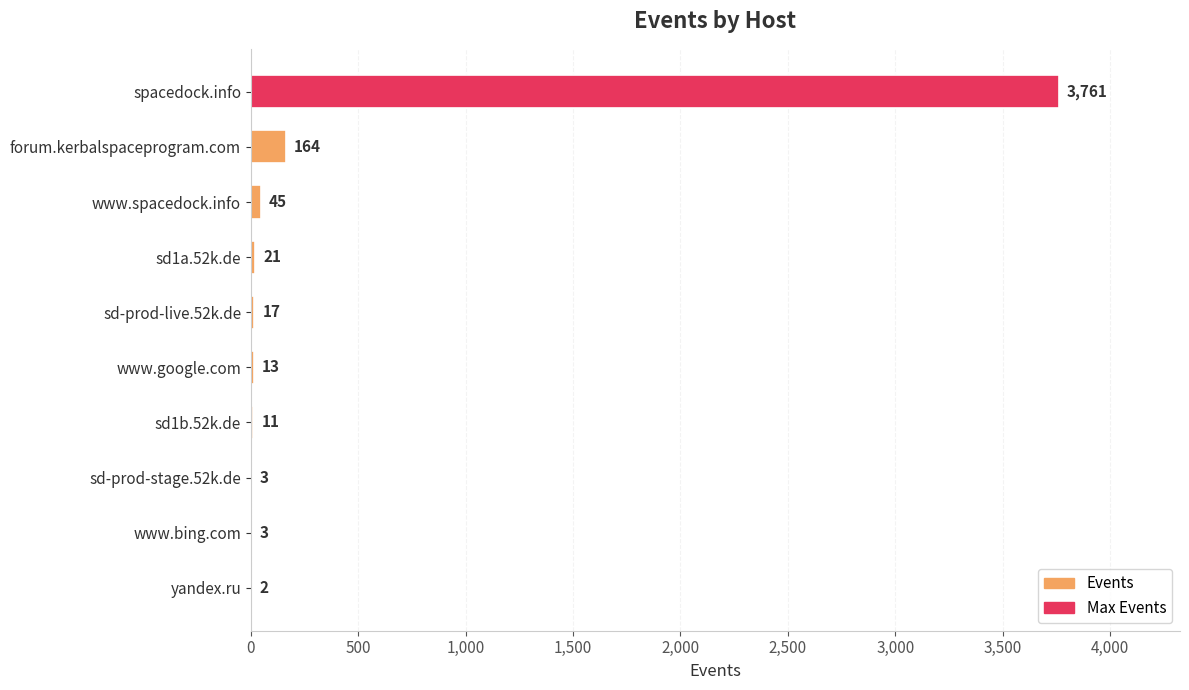

The value at forum.kerbalspaceprogram.com is 164. True or false?

True